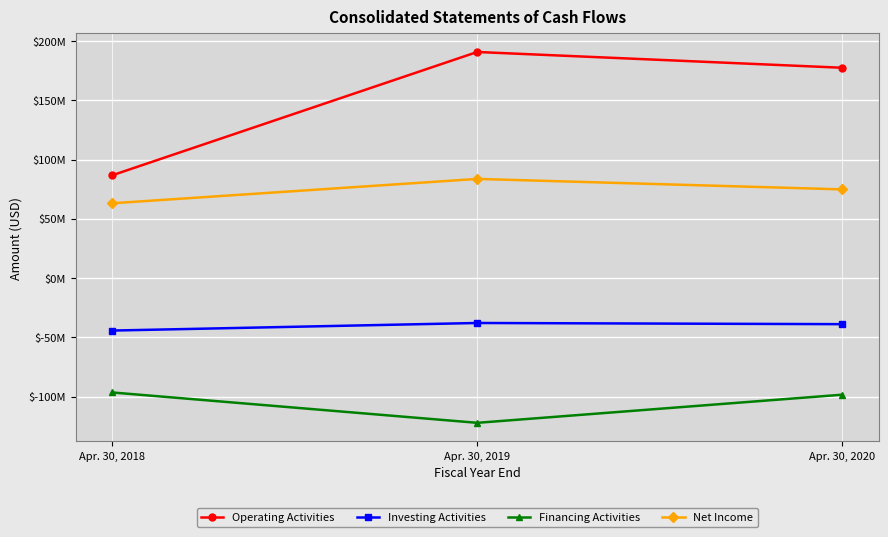

Between Apr. 30, 2018 and Apr. 30, 2019, which series saw the biggest shift?

Operating Activities